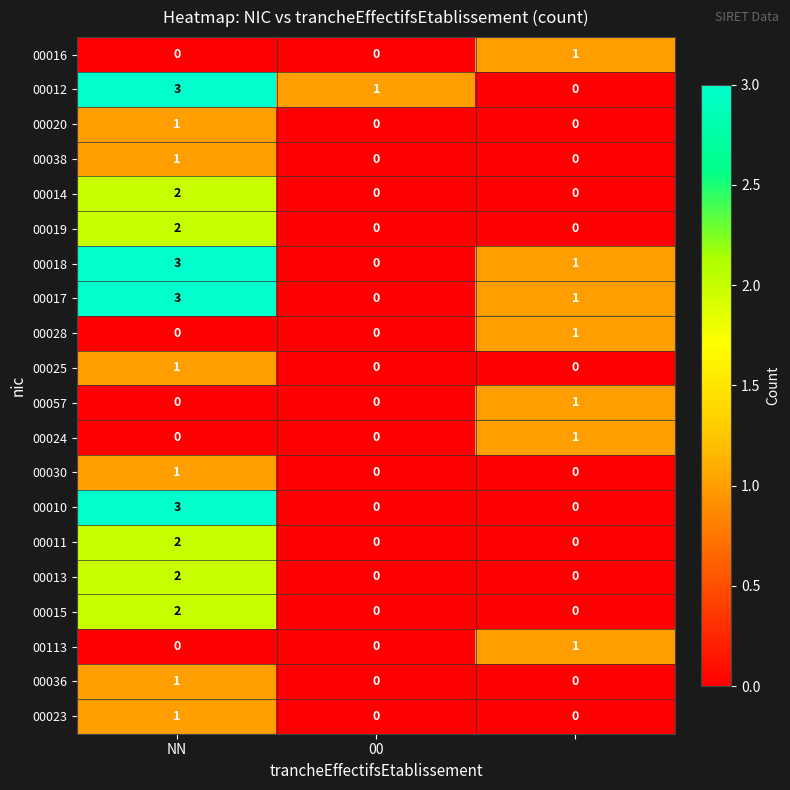

Count the 00020 values in the range 0 to 1.

3